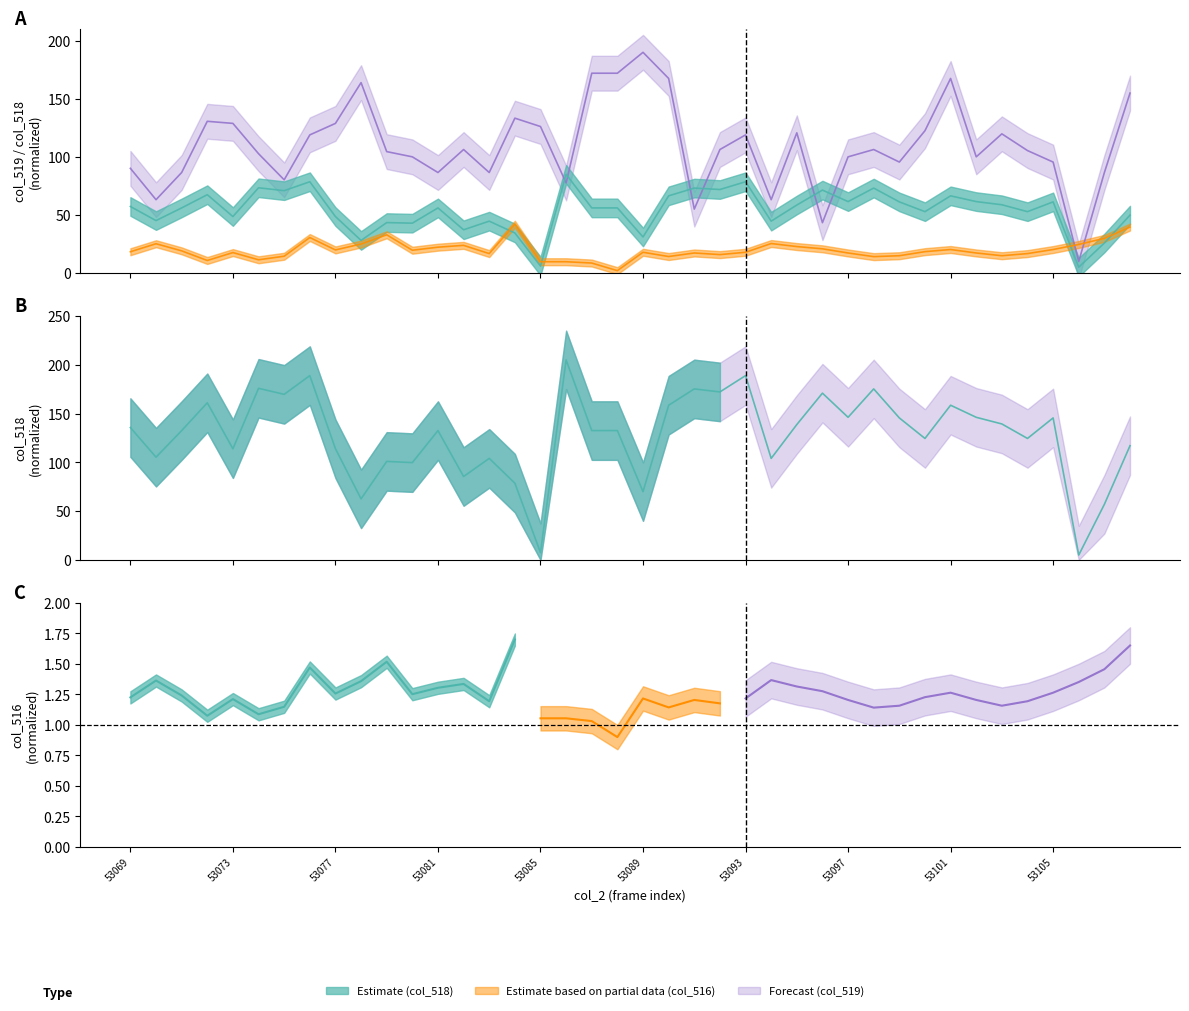

How many intersections are there between col_519 and col_518?

6